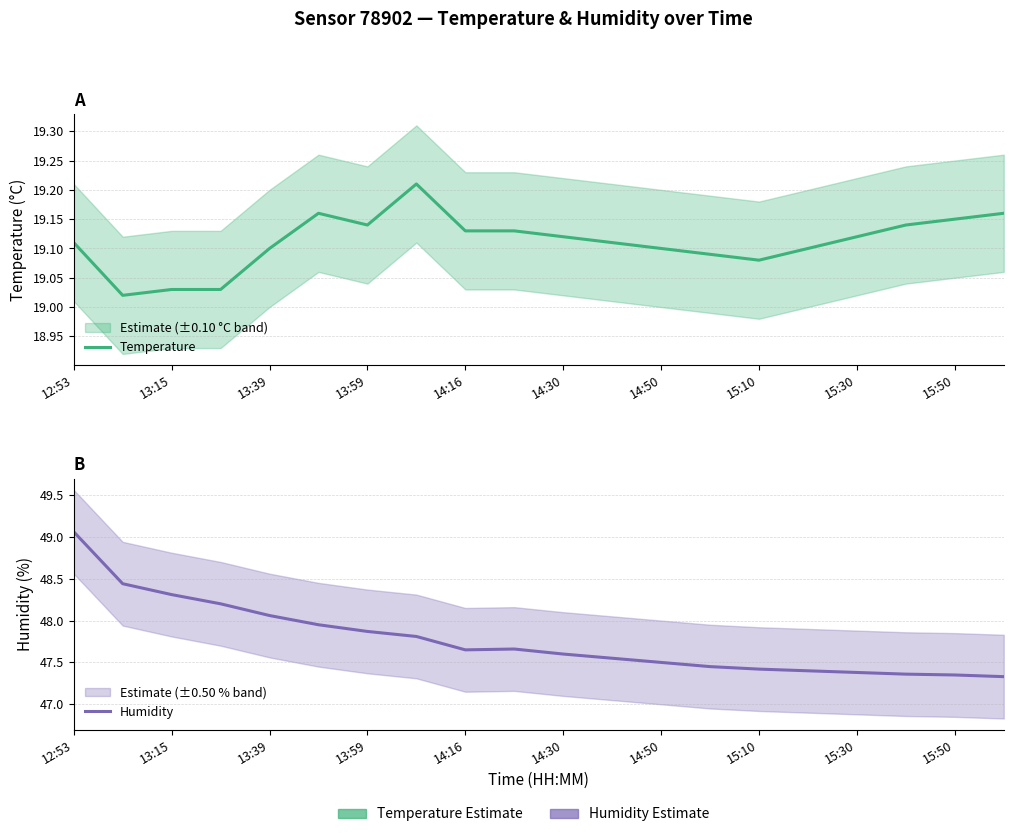

True or false: Humidity and Temperature cross at least once.

False